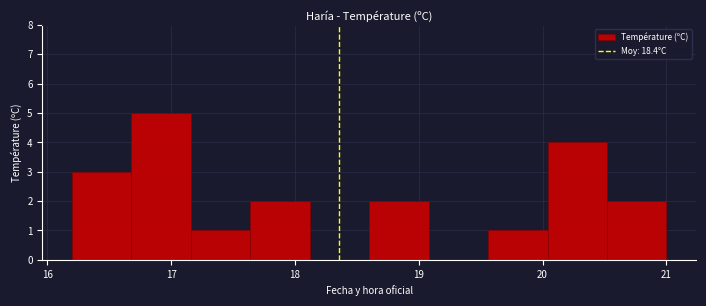

How tall is the bar that spans 17.64 to 18.12 on the x-axis? Neither the bar edges nor the heights are printed on the chart, so give them approximately, as read against the axes.

2